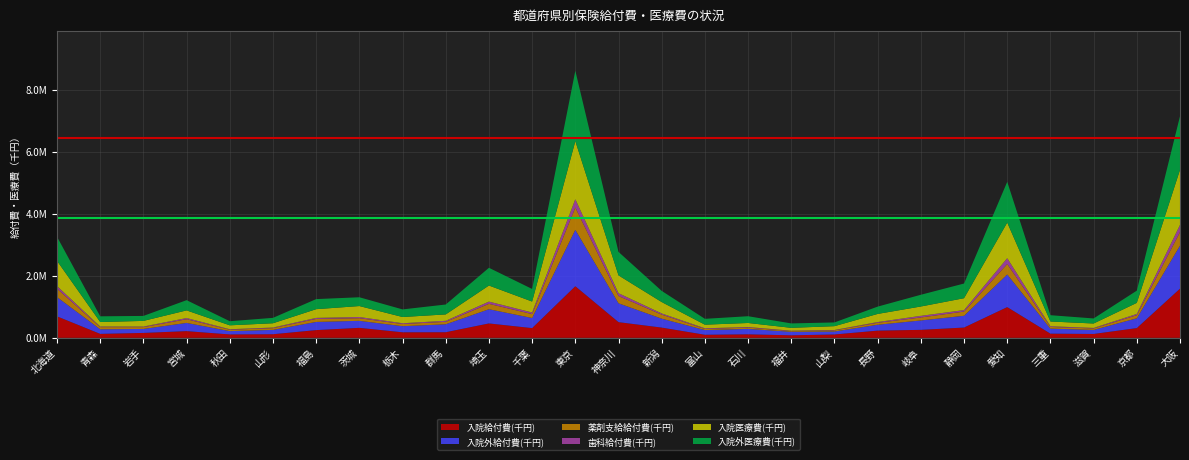

Reading left to right, transcribe all the data shown in this chart.

入院給付費(千円): 北海道=691650.5	青森=127211.0	岩手=157530.6	宮城=215944.8	秋田=108896.5	山形=116065.2	福島=248802.8	茨城=321342.0	栃木=178226.2	群馬=180529.6	埼玉=463760.5	千葉=312834.2	東京=1663222.5	神奈川=505098.2	新潟=329504.7	富山=98778.3	石川=113008.4	福井=80637.0	山梨=107835.0	長野=232122.8	岐阜=256857.0	静岡=331050.6	愛知=990094.2	三重=134543.5	滋賀=124501.7	京都=313785.9	大阪=1584482.2
入院外給付費(千円): 北海道=621254.9	青森=147079.8	岩手=128665.4	宮城=263917.9	秋田=106349.1	山形=139566.9	福島=262767.7	茨城=226570.4	栃木=196064.2	群馬=255382.2	埼玉=457578.8	千葉=325312.3	東京=1818470.1	神奈川=607566.3	新潟=287910.3	富山=150818.7	石川=174286.2	福井=113987.5	山梨=96073.6	長野=188836.6	岐阜=302726.1	静岡=379210.9	愛知=1051823.3	三重=162085.3	滋賀=130134.5	京都=315508.5	大阪=1385880.7
薬剤支給給付費(千円): 北海道=270130.8	青森=70222.6	岩手=57979.2	宮城=119013.4	秋田=45447.0	山形=55753.9	福島=97974.2	茨城=84548.8	栃木=70203.1	群馬=79671.8	埼玉=174324.8	千葉=127028.6	東京=718609.2	神奈川=233785.5	新潟=131991.6	富山=35762.0	石川=41709.5	福井=21285.0	山梨=35629.8	長野=63861.6	岐阜=96402.8	静岡=136572.8	愛知=337709.6	三重=54085.3	滋賀=46044.1	京都=100131.0	大阪=437919.0
歯科給付費(千円): 北海道=86129.4	青森=19263.8	岩手=18450.4	宮城=38468.3	秋田=15643.5	山形=19560.7	福島=32641.5	茨城=37986.3	栃木=25062.3	群馬=32521.5	埼玉=71532.7	千葉=50949.8	東京=267704.6	神奈川=91027.8	新潟=36284.5	富山=21856.8	石川=18478.8	福井=12901.3	山梨=12515.8	長野=23091.3	岐阜=52202.6	静岡=46935.5	愛知=187214.4	三重=21845.7	滋賀=17916.4	京都=39799.9	大阪=230601.2
入院医療費(千円): 北海道=811090.8	青森=145194.5	岩手=182617.0	宮城=246577.1	秋田=126358.2	山形=138483.0	福島=281054.5	茨城=353538.4	栃木=201274.3	群馬=206406.1	埼玉=518110.0	千葉=352962.2	東京=1871287.1	神奈川=574708.7	新潟=366732.5	富山=116363.4	石川=131097.2	福井=92817.0	山梨=123548.8	長野=262131.9	岐阜=301501.0	静岡=383324.2	愛知=1148271.6	三重=153811.5	滋賀=142928.5	京都=357716.6	大阪=1775875.2
入院外医療費(千円): 北海道=776299.9	青森=183867.2	岩手=160656.1	宮城=329633.5	秋田=132286.2	山形=174199.9	福島=324749.7	茨城=283268.3	栃木=244985.2	群馬=319202.0	埼玉=571901.0	千葉=405636.3	東京=2268472.0	神奈川=756441.3	新潟=359946.4	富山=188472.6	石川=217637.8	福井=142479.0	山梨=120128.1	長野=235837.9	岐阜=378141.8	静岡=472707.5	愛知=1313804.2	三重=202682.0	滋賀=162664.1	京都=393751.5	大阪=1727681.9